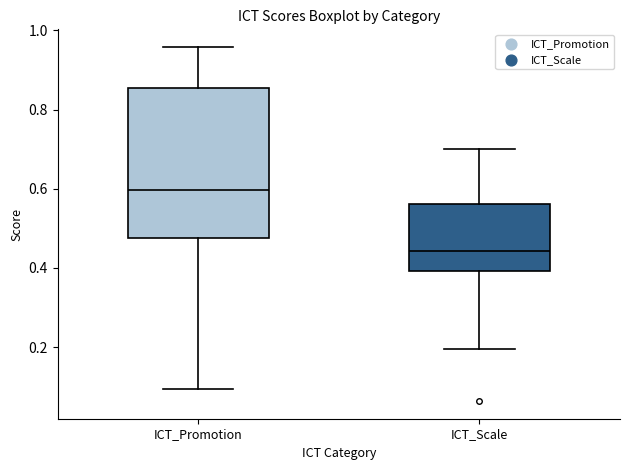

Reading left to right, read every box against the y-axis: the position of its median line, the range the box covers, and the ends of its whiskers. The values are not printed on the chart, so give them approximately, as read against the axis.

ICT_Promotion: median 0.60, box 0.48 to 0.86, whiskers 0.10 to 0.96
ICT_Scale: median 0.44, box 0.40 to 0.56, whiskers 0.20 to 0.70